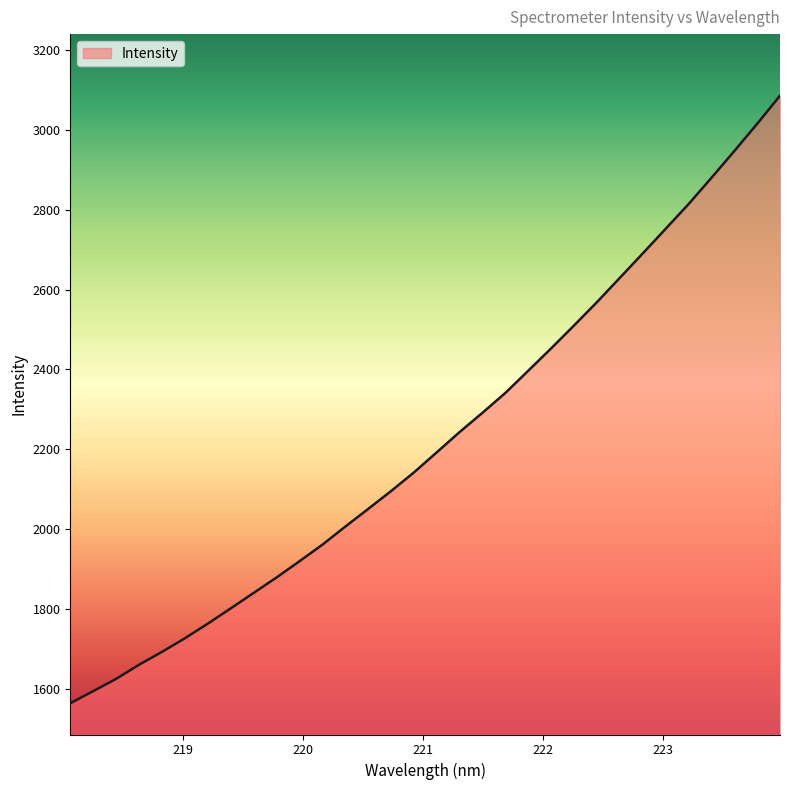

Count the number of data series in this chart.

1